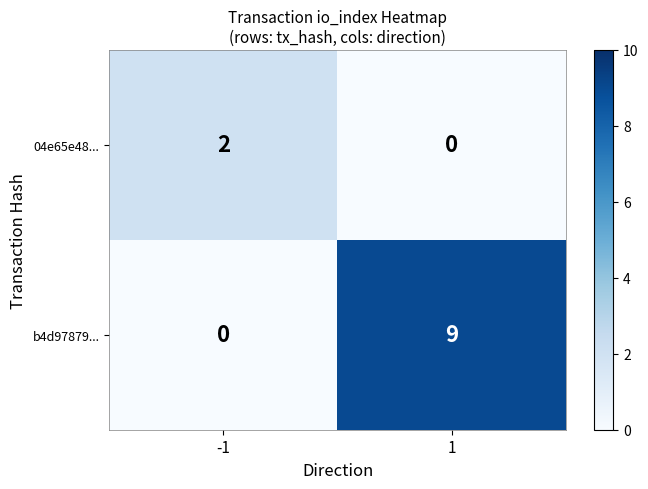

Reading left to right, transcribe all the data shown in this chart.

04e65e48...: -1=2	1=0
b4d97879...: -1=0	1=9